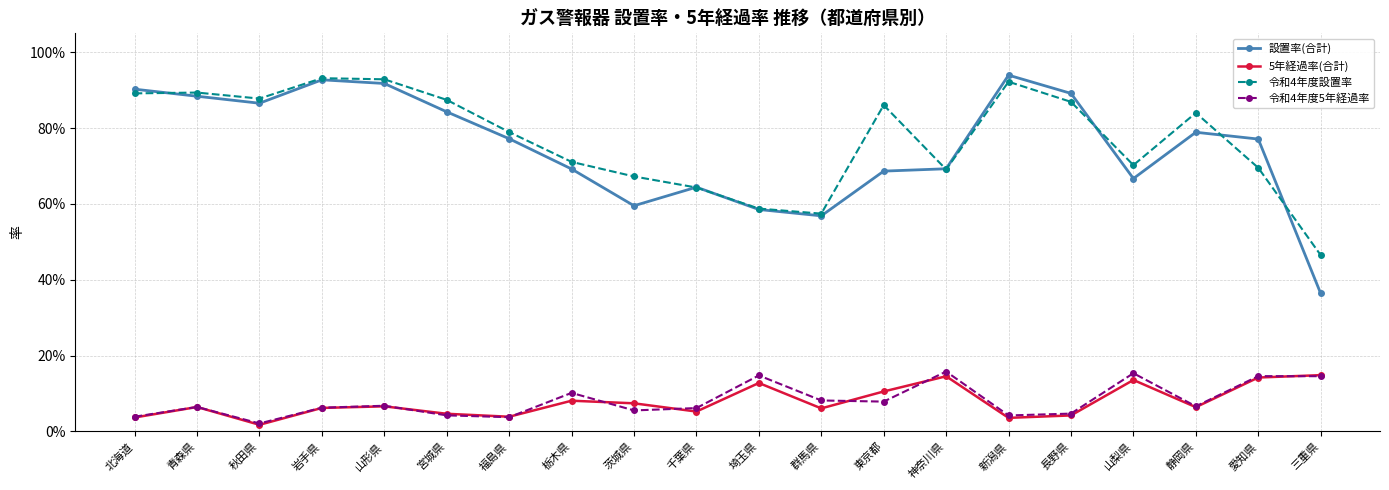

What is the difference between the second highest and minimum values in the 5年経過率(合計) series?

0.1